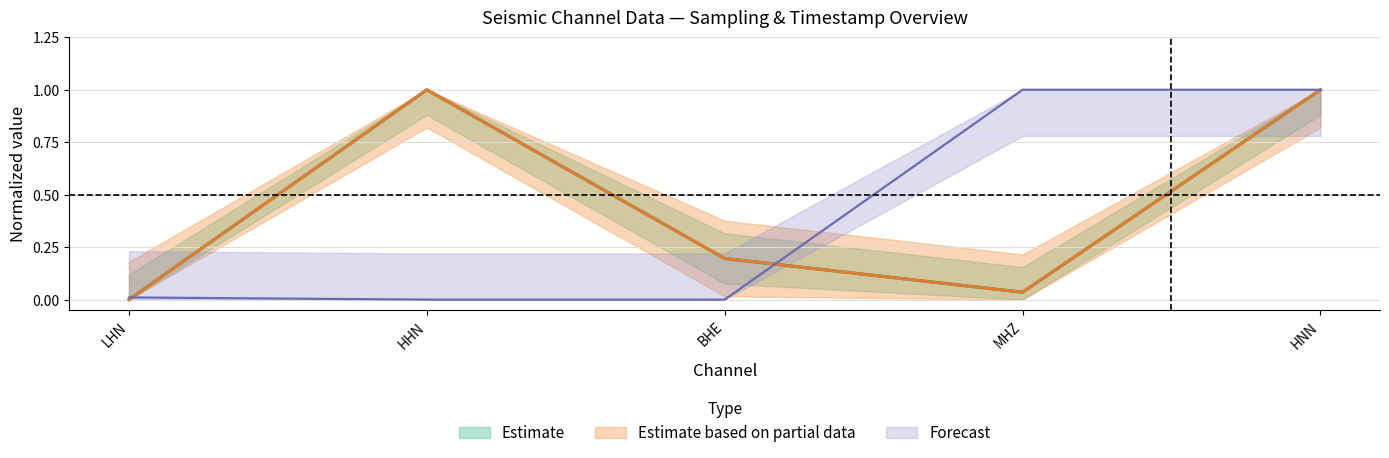

Where is the first local minimum for antelope_num_samples?

MHZ